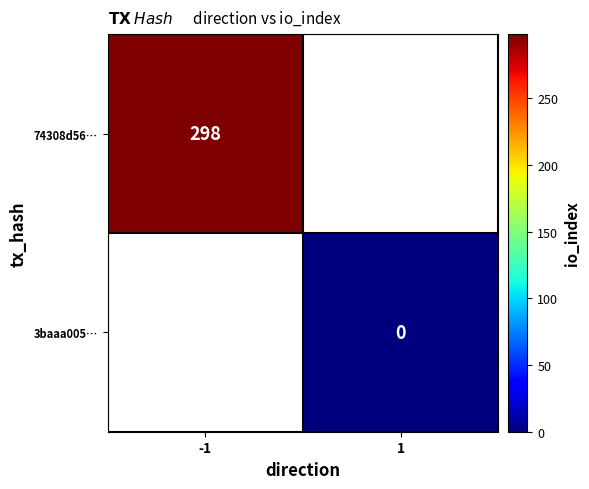

How many distinct data groups are displayed?

2